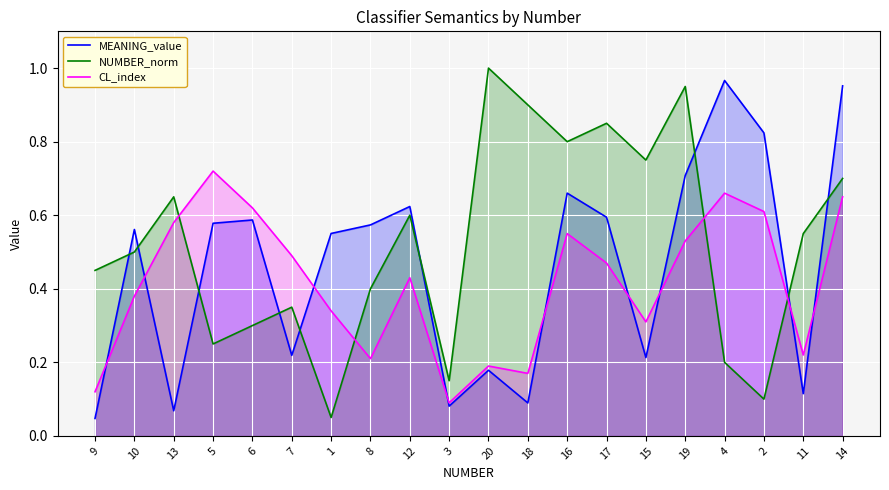

List the series in order of their overall mean, lowest first.

CL_index, MEANING_value, NUMBER_norm